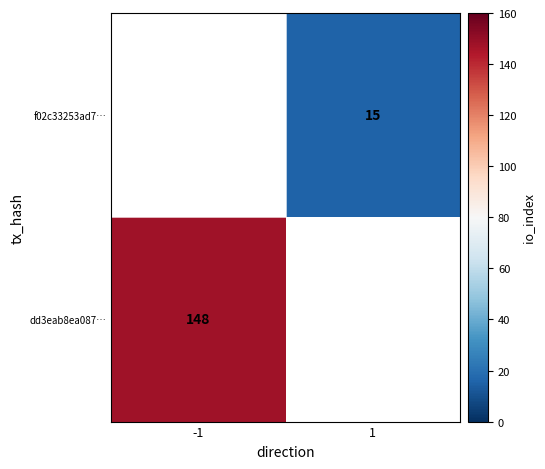

The dd3eab8ea087… series shows 221.4 at -1. True or false?

False